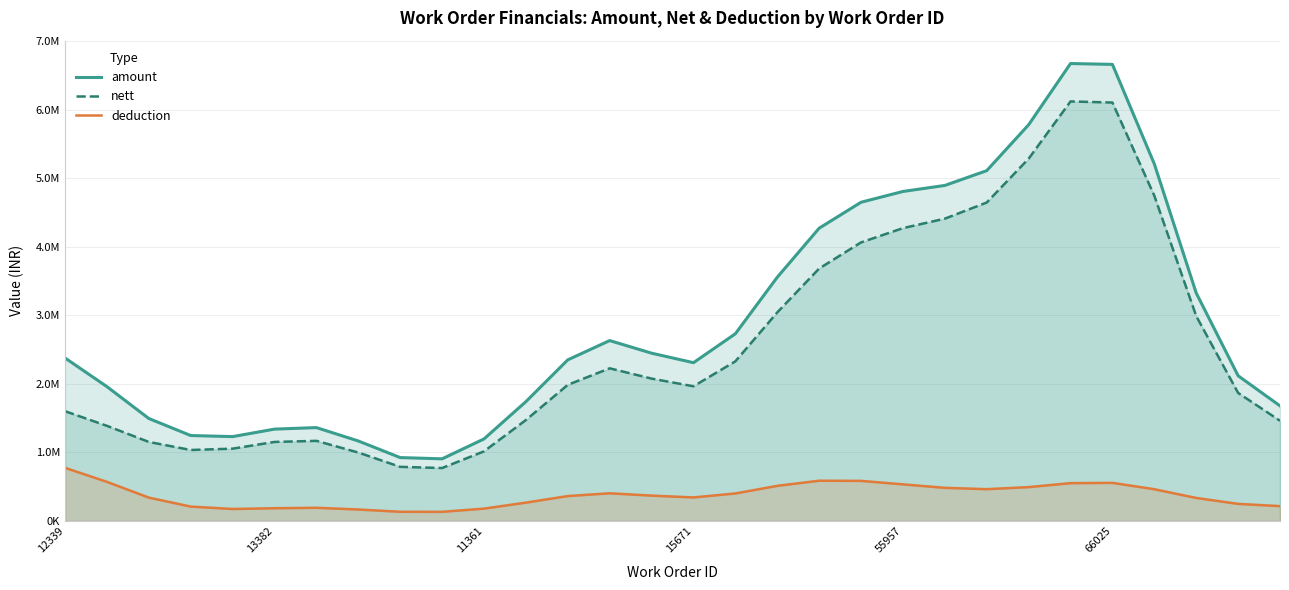

Between 10 and 13382, which is larger?

13382